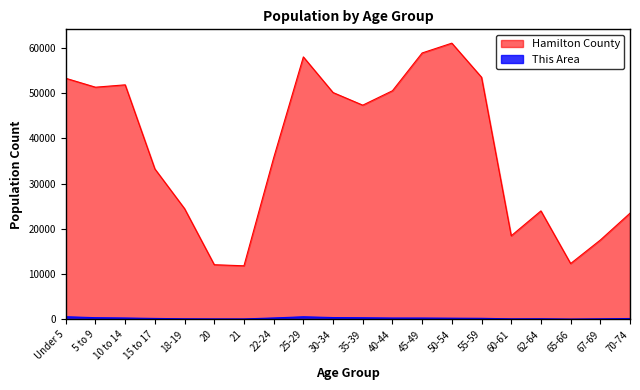

The This Area series shows 135 at 62-64. True or false?

True